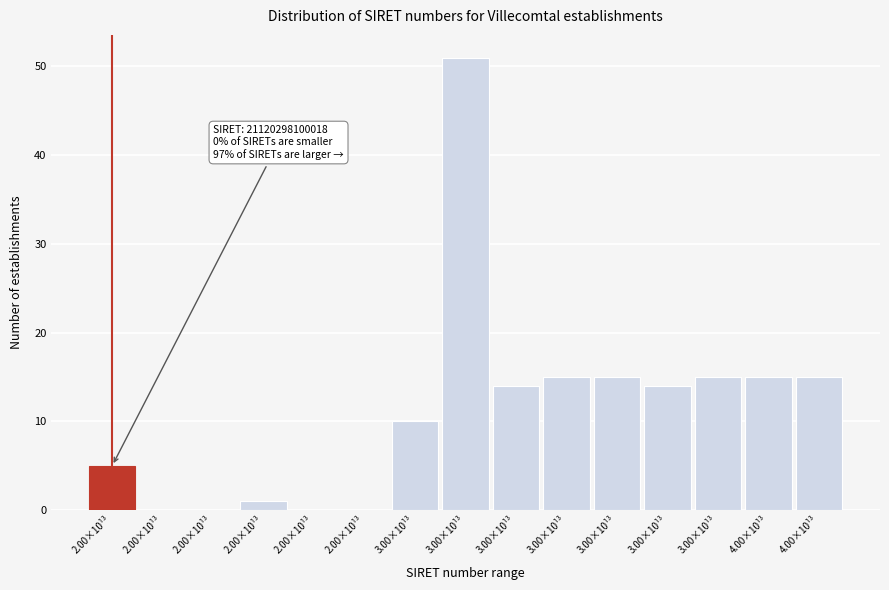

How many series are shown in this chart?

1